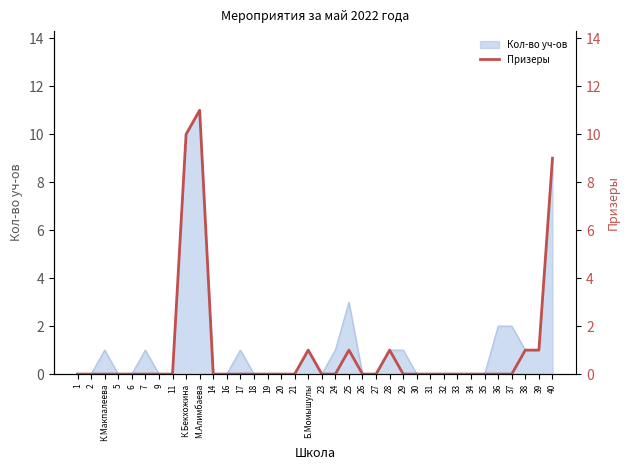

At which category does the data reach its first local peak?

М.Алимбаева